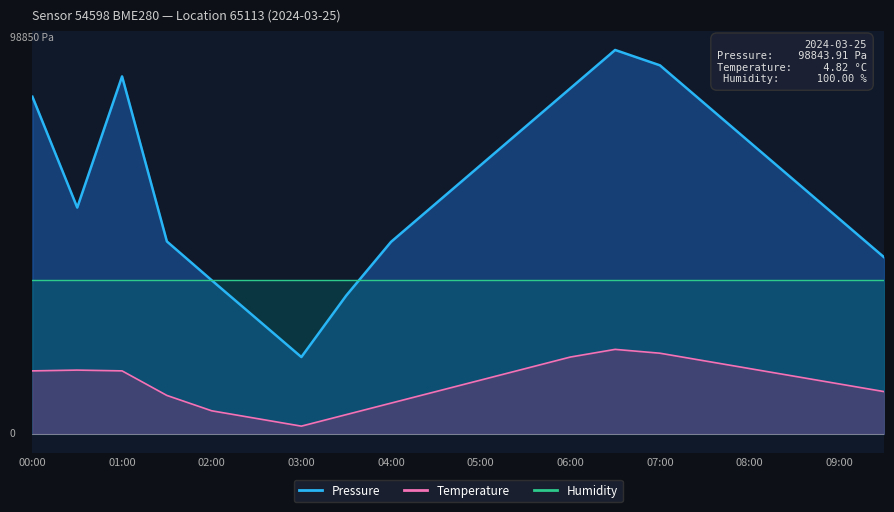

List the labels in order of Temperature value, smallest first.

03:00, 02:30, 03:30, 02:00, 04:00, 01:30, 04:30, 09:30, 09:00, 05:00, 08:30, 00:00, 01:00, 00:30, 05:30, 08:00, 07:30, 06:00, 07:00, 06:30